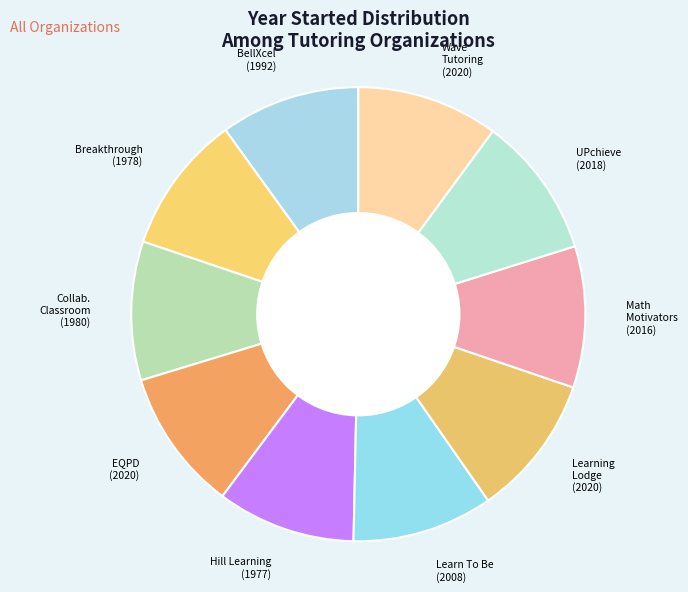

Is there a majority slice in this chart?

No